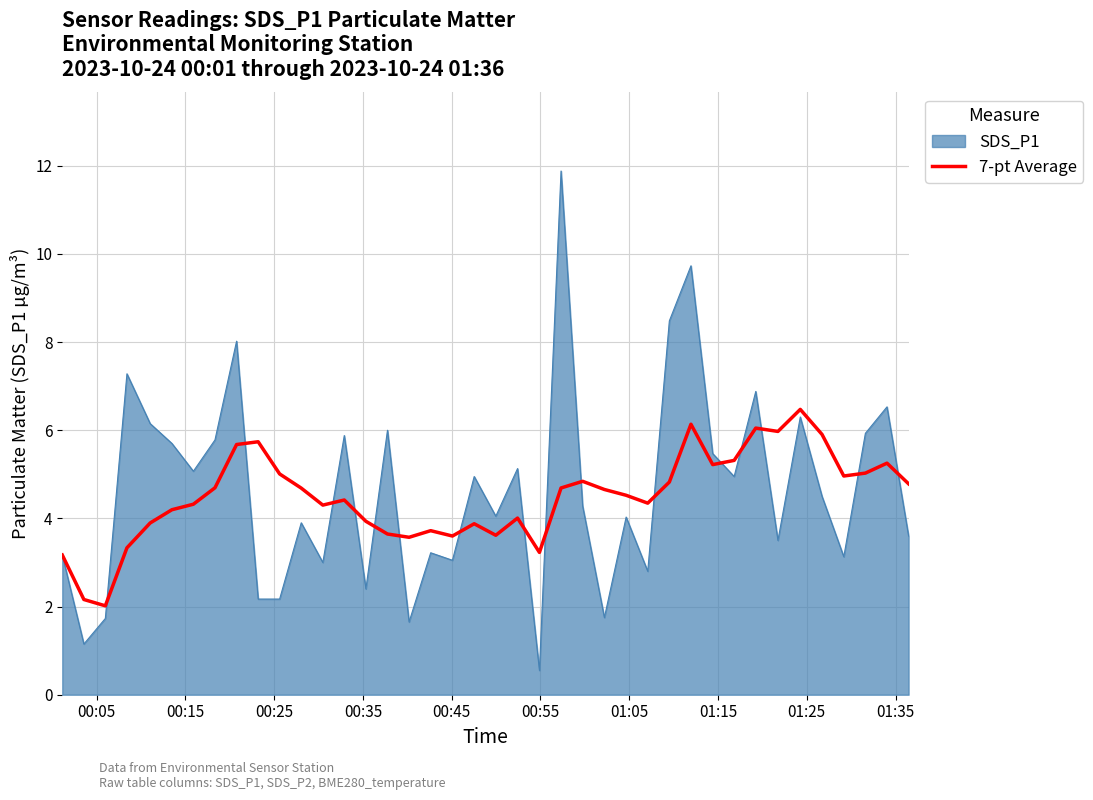

Which series has the widest spread of values?

SDS_P1